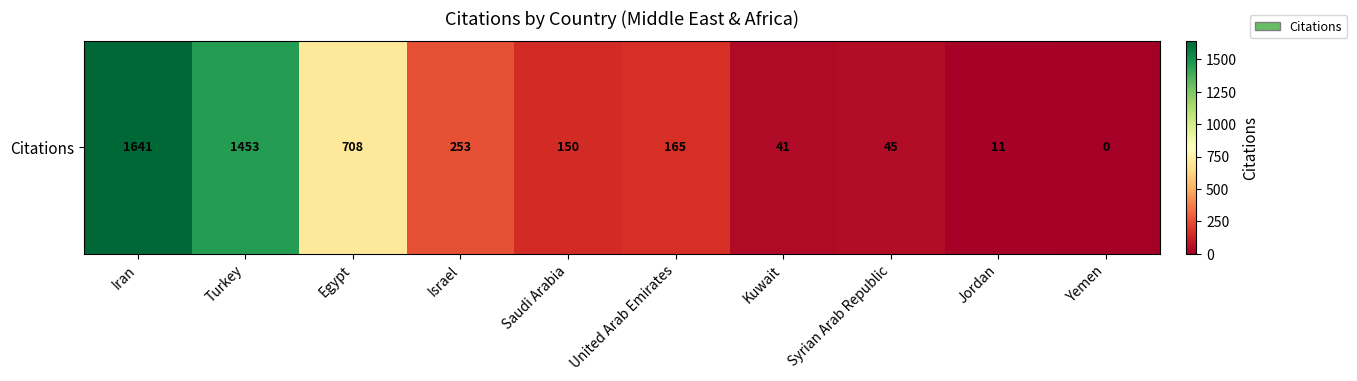

Which category has the lowest value across all series?

Yemen